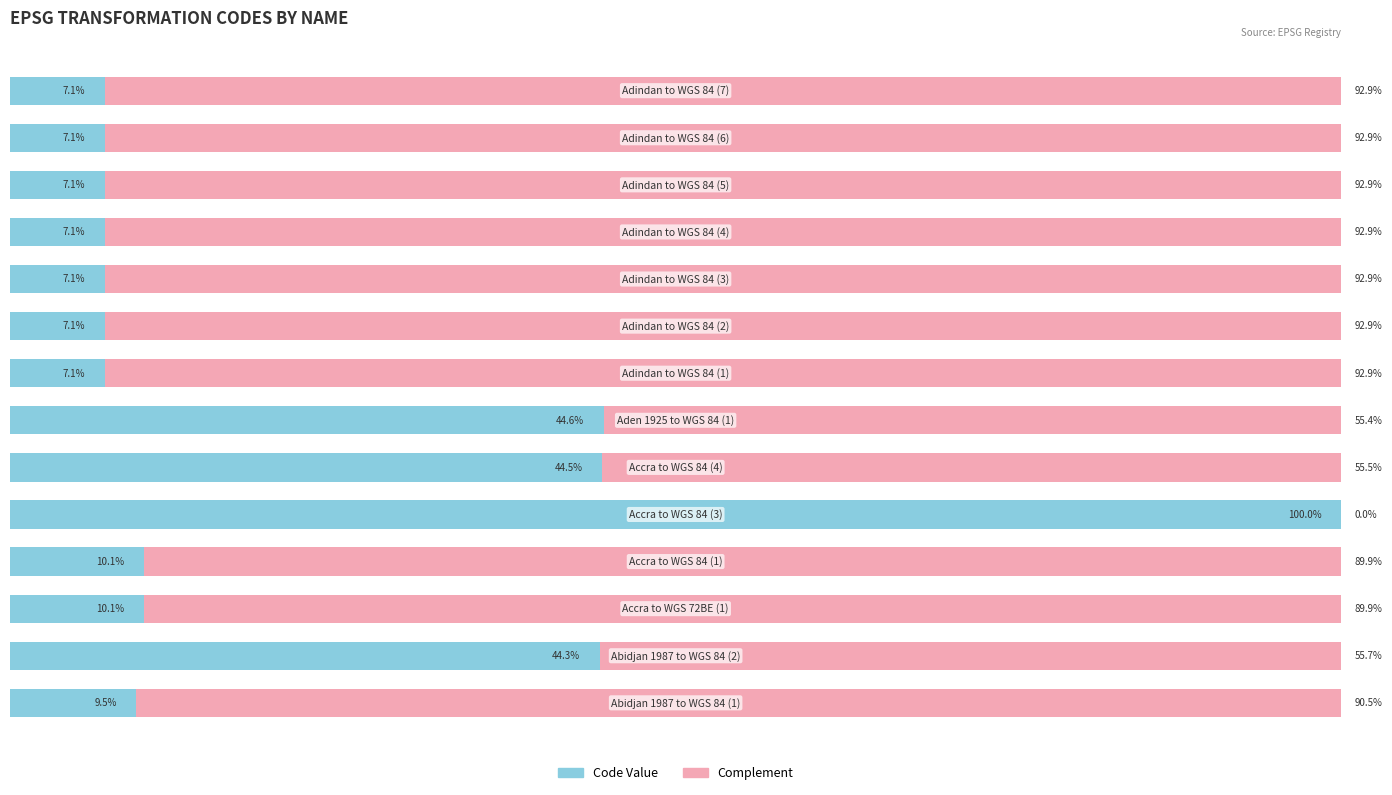

What are all the series names shown in the legend?

Code Value, Complement